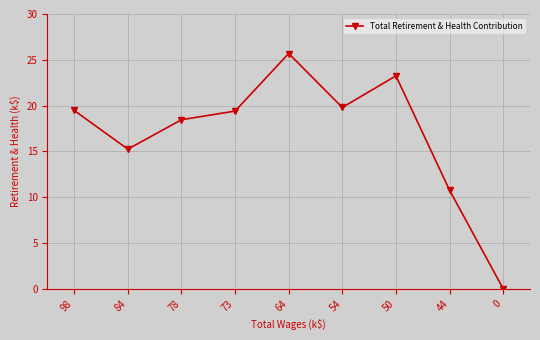

What is the sum of all values?

152.1